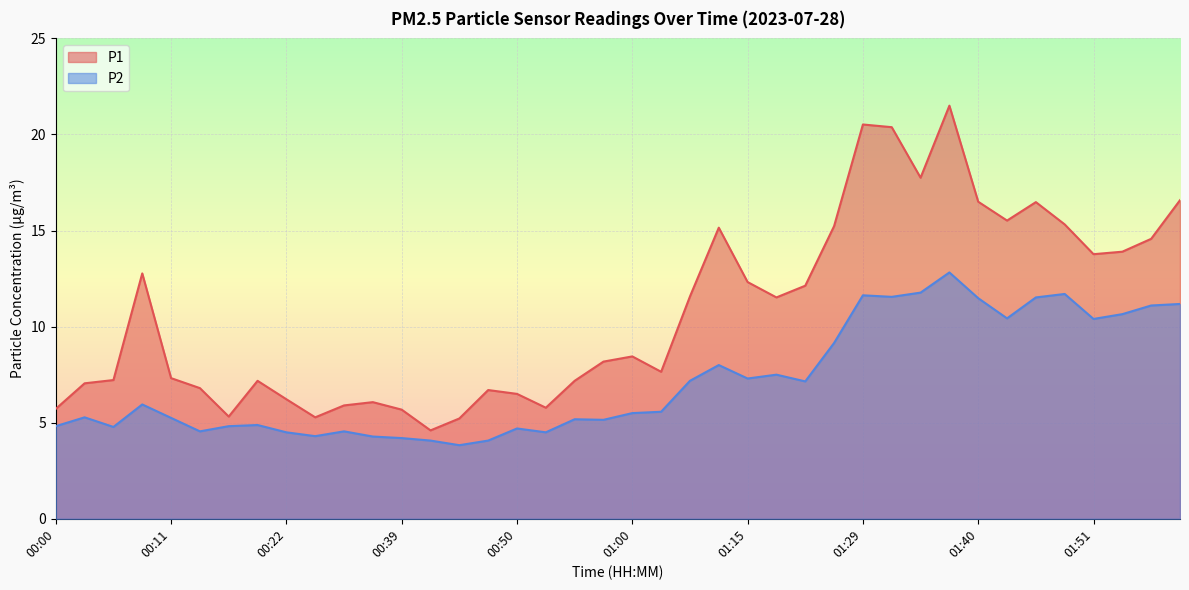

List the labels in order of P2 value, largest first.

01:37, 01:34, 01:48, 01:29, 01:32, 01:45, 01:40, 01:59, 01:56, 01:54, 01:43, 01:51, 01:23, 01:12, 01:17, 01:15, 01:09, 01:20, 00:08, 01:03, 01:00, 00:03, 00:11, 00:55, 00:58, 00:19, 00:00, 00:17, 00:06, 00:50, 00:14, 00:30, 00:22, 00:52, 00:28, 00:33, 00:39, 00:41, 00:47, 00:44